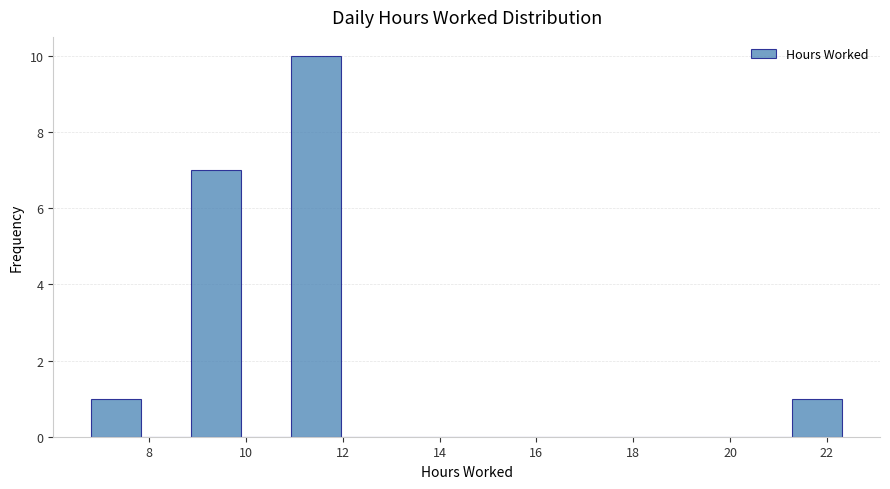

Over which range of the x-axis is the bar tallest?

11.0 to 12.0